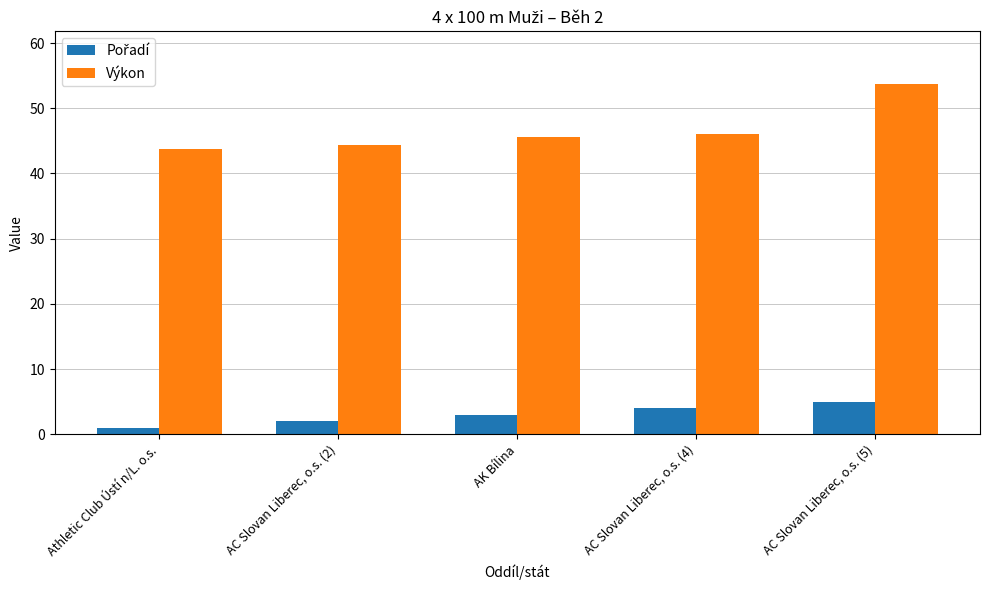

Which label corresponds to the largest value in the chart?

AC Slovan Liberec, o.s. (5)